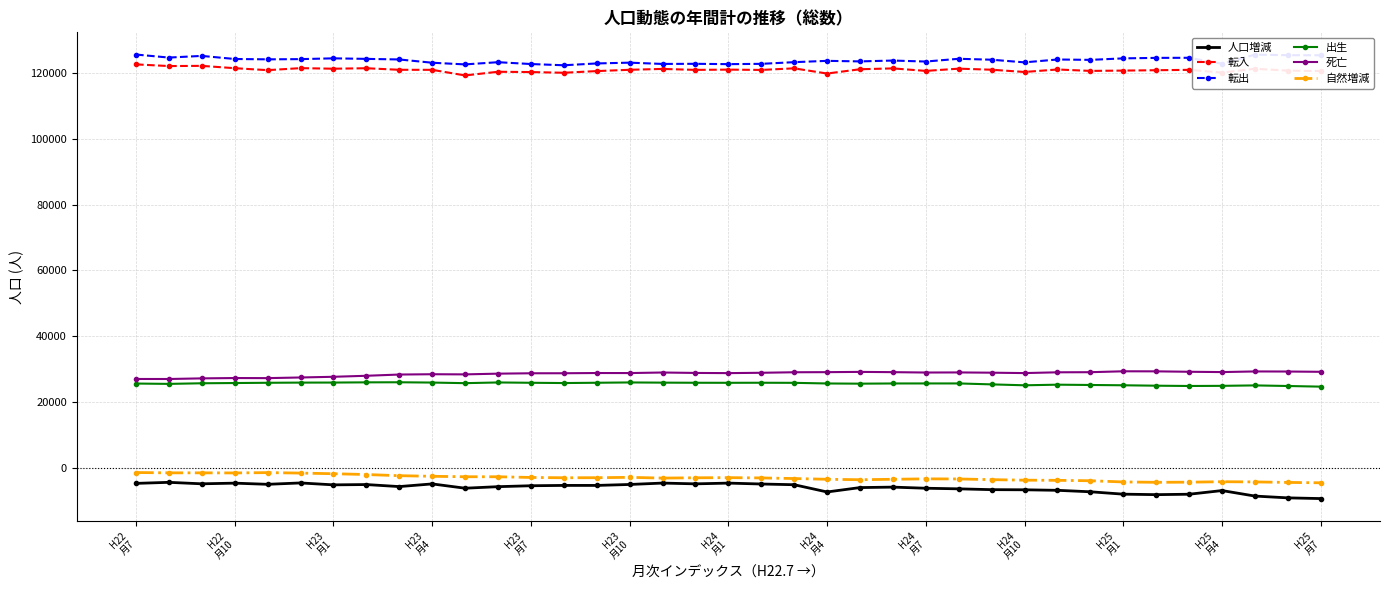

True or false: 自然増減 has more than 2 interior local peaks.

True